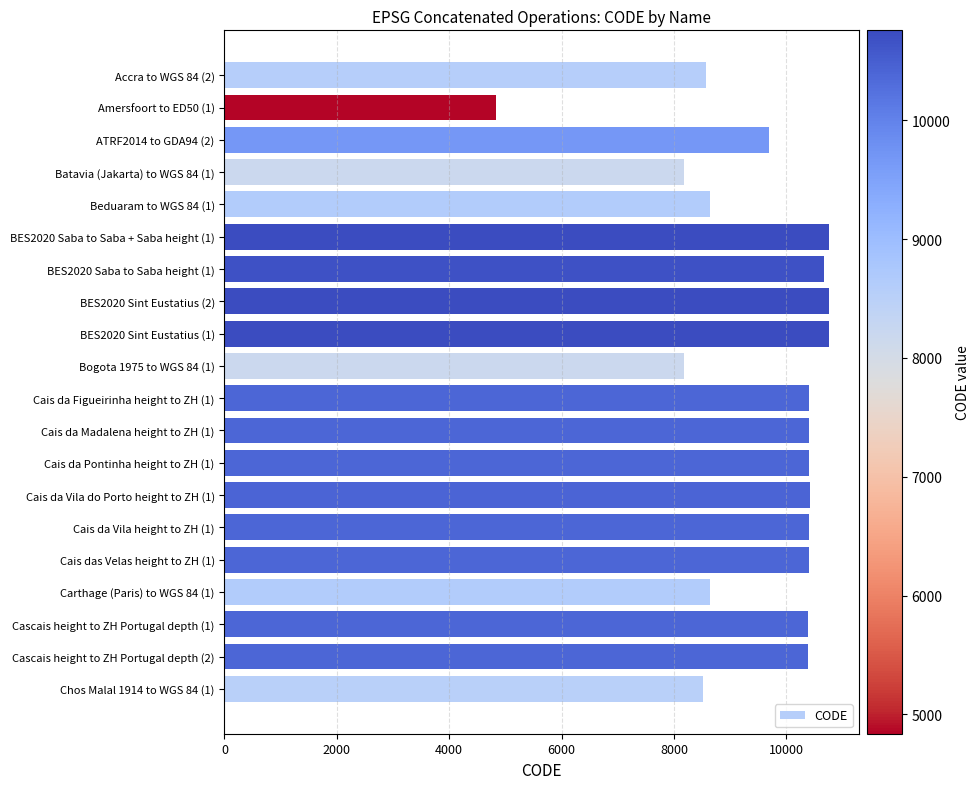

What is the average value?

9568